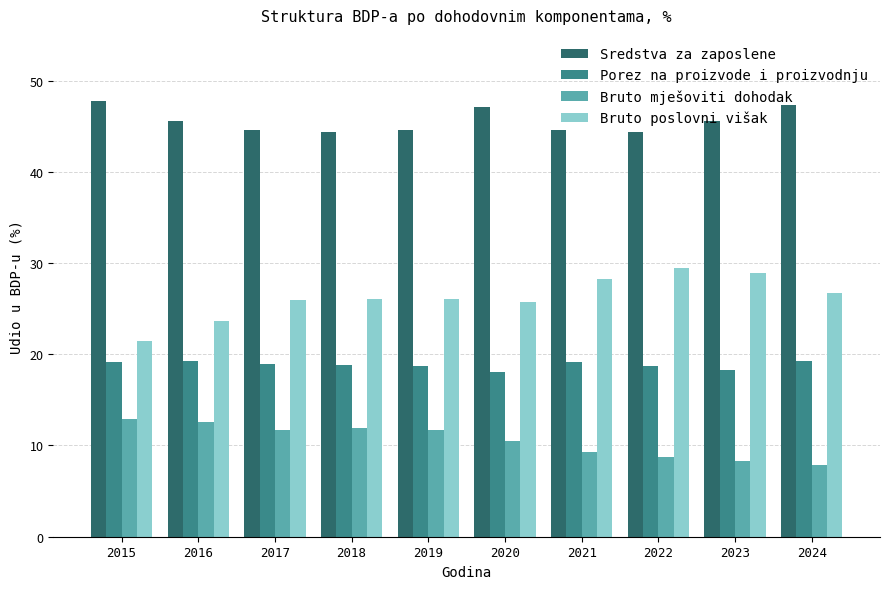

How many data points in Bruto mješoviti dohodak are above 11?

5